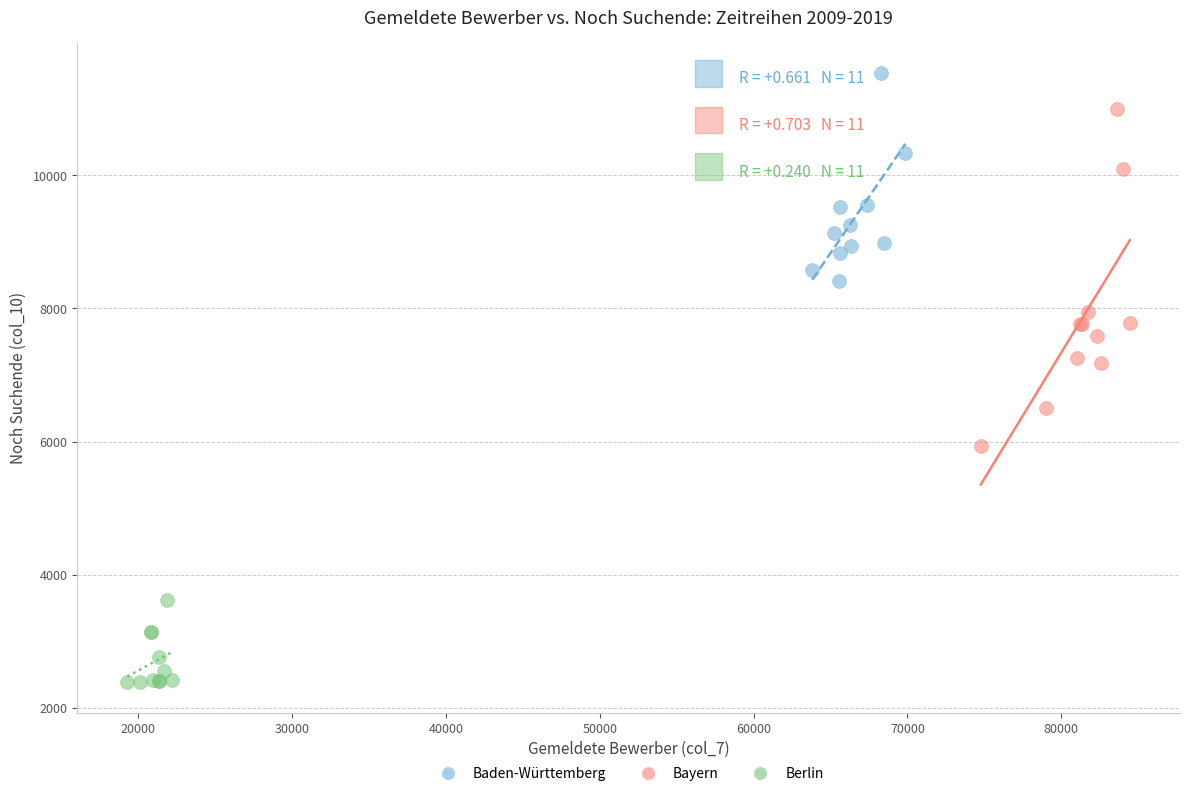

Which series reaches the minimum Y coordinate?

Berlin